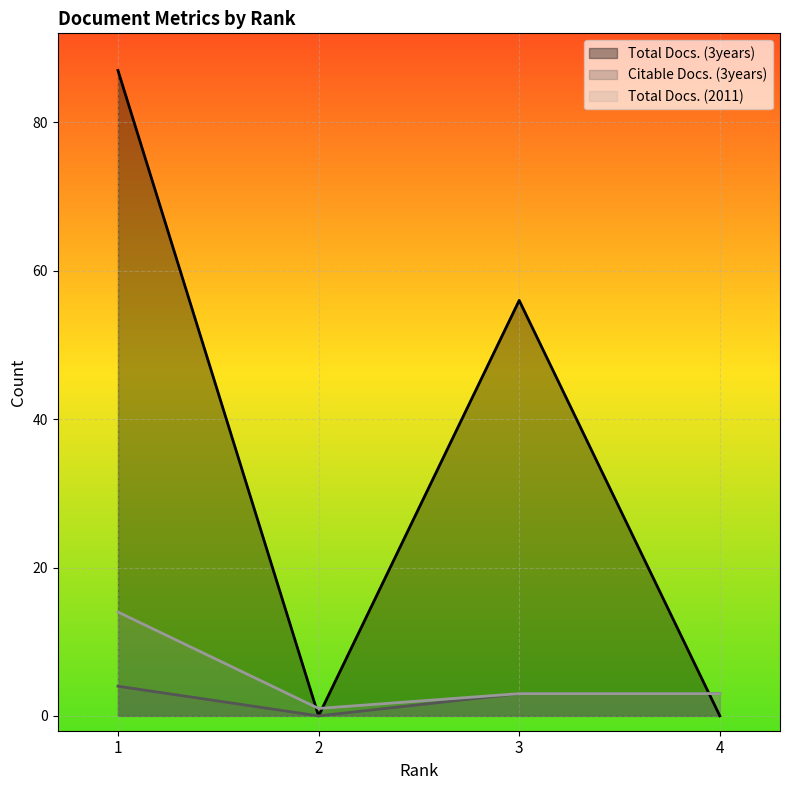

What is the difference between the maximum and minimum values in the Total Docs. (3years) series?

87